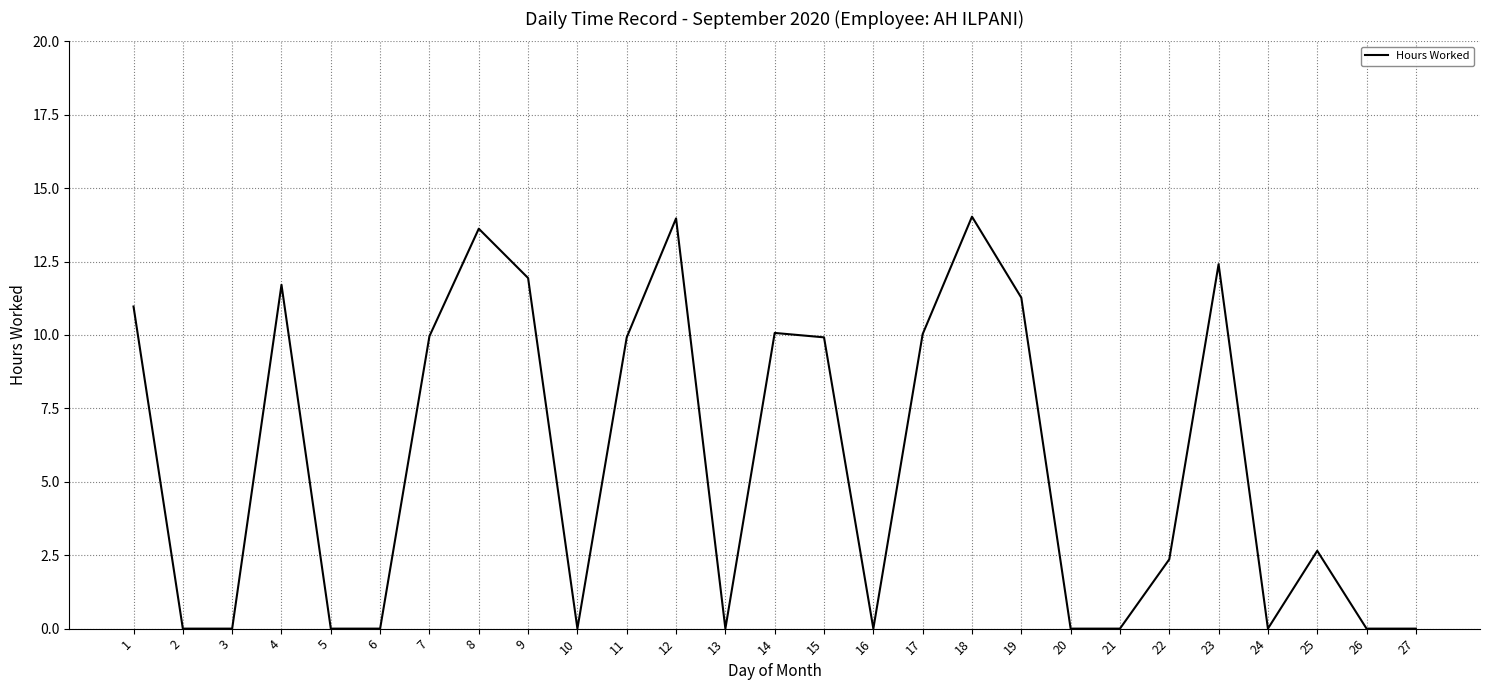

Between 16 and 17, which is larger?

17